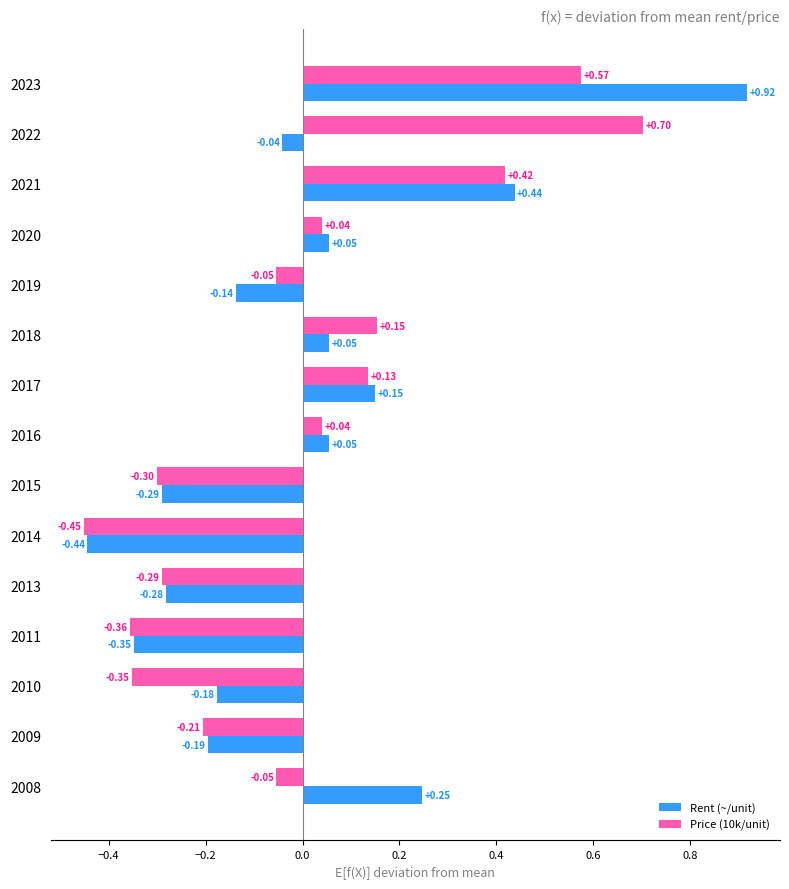

Rank the series by their maximum value, from highest to lowest.

Rent (~/unit), Price (10k/unit)